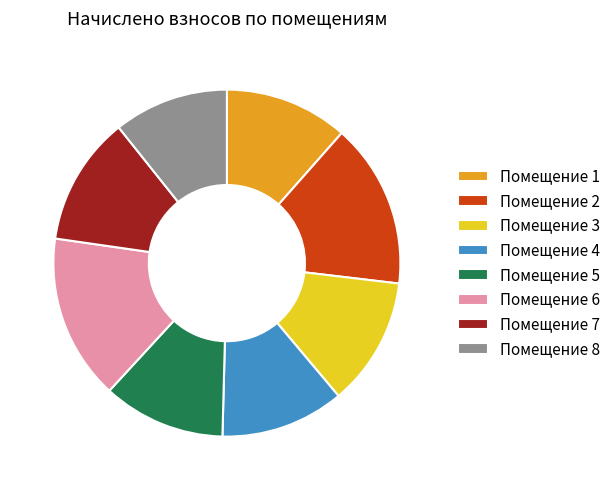

Does Помещение 1 represent more than half of the total?

No